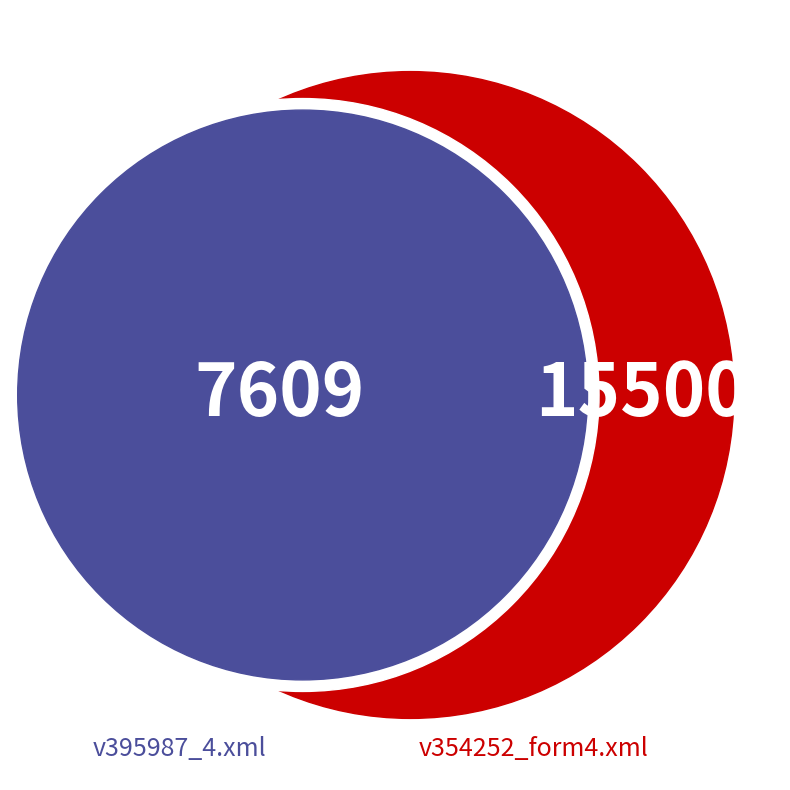

Which slice represents more than half of the pie?

v354252_form4.xml